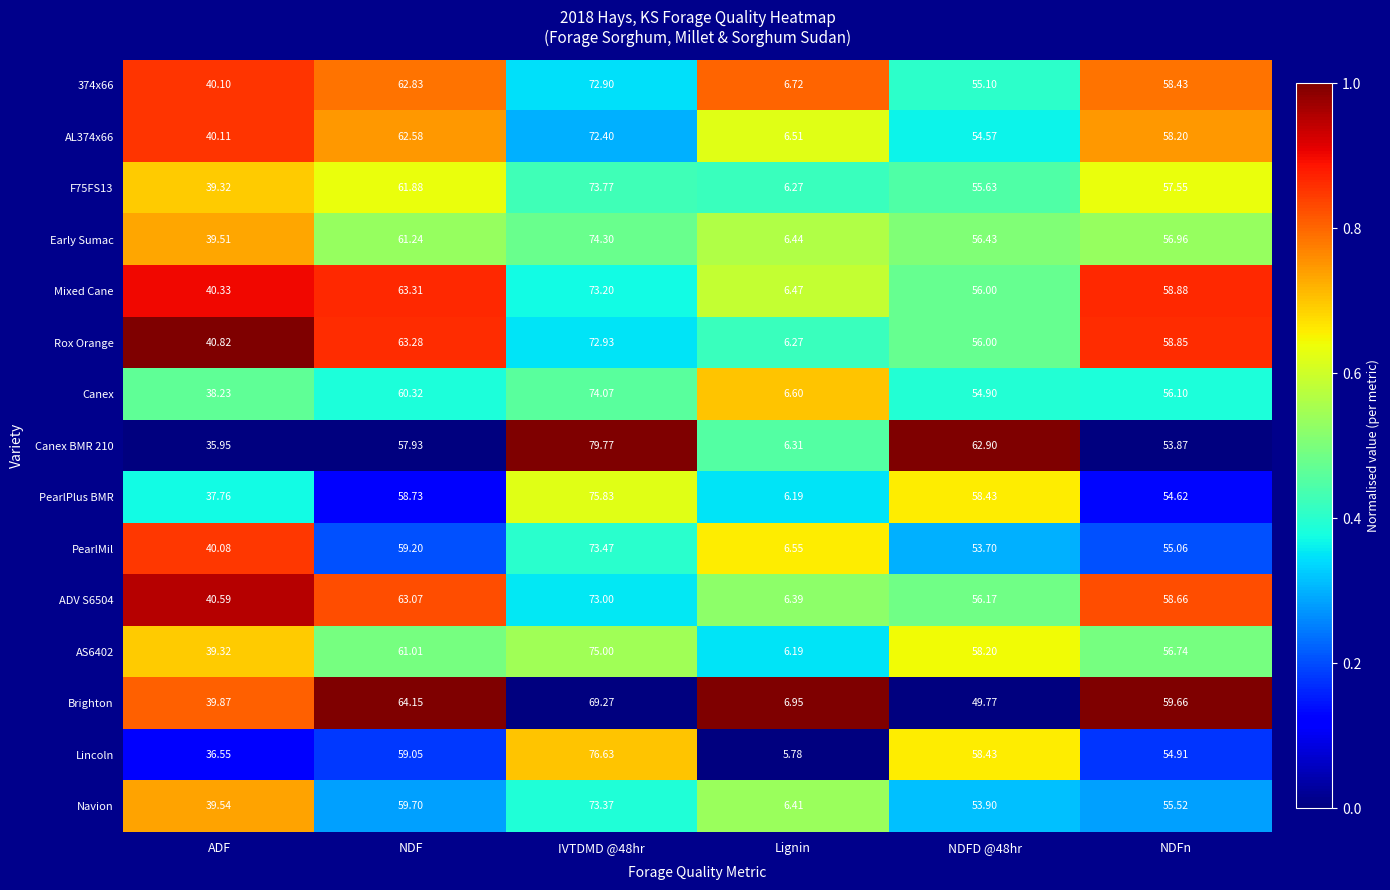

At which category is the sum across all series the highest?

IVTDMD @48hr